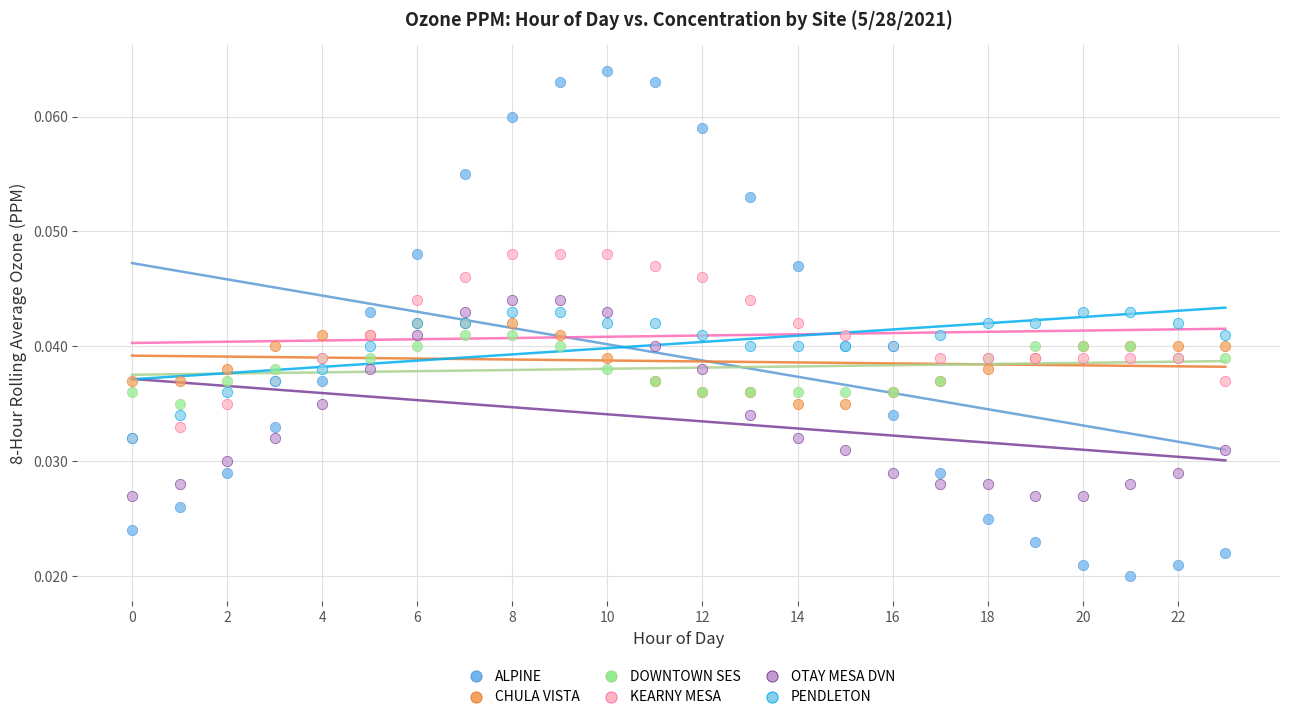

Which series reaches the maximum Y coordinate?

ALPINE